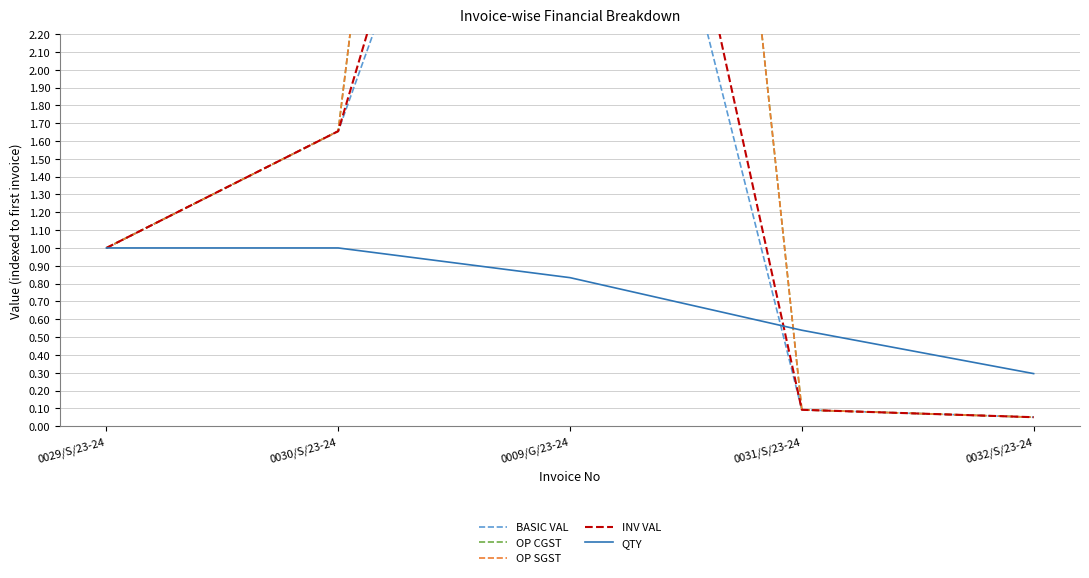

What position from the right is 0032/S/23-24?

1